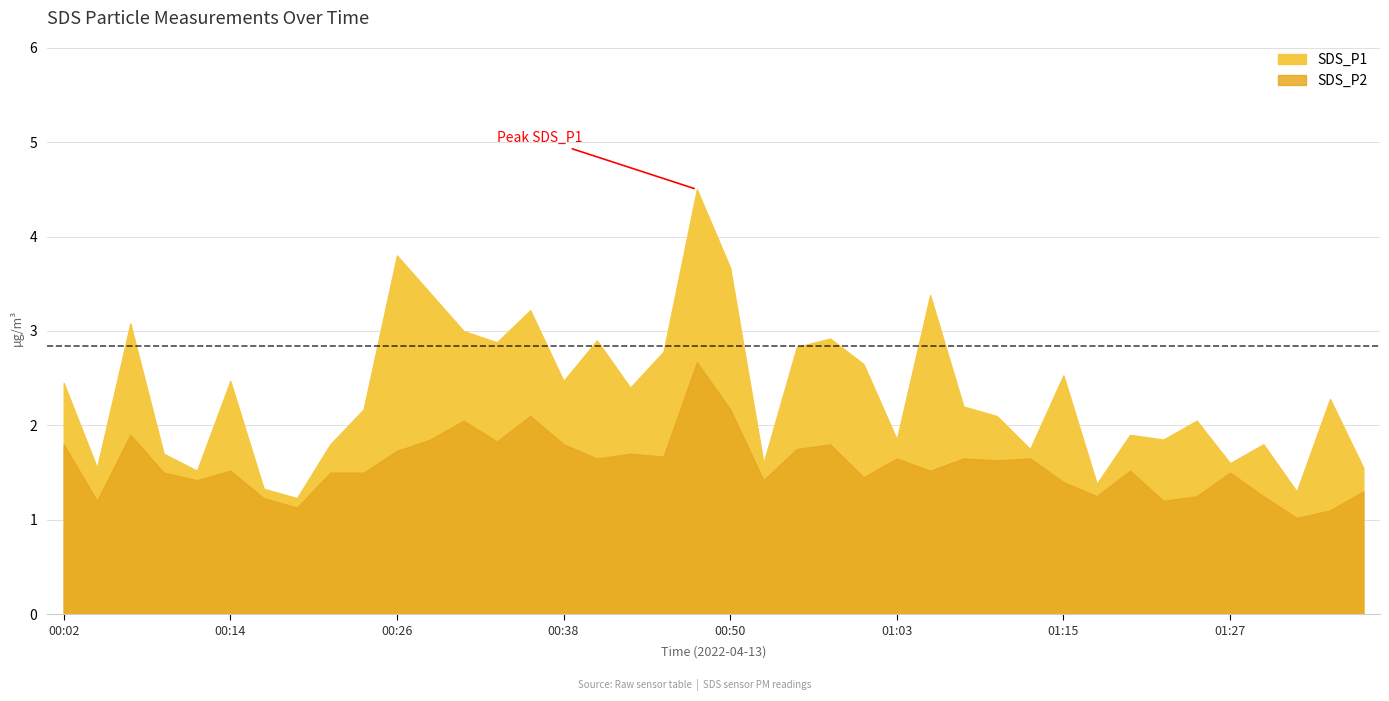

True or false: SDS_P1 has more than 1 interior local peaks.

True